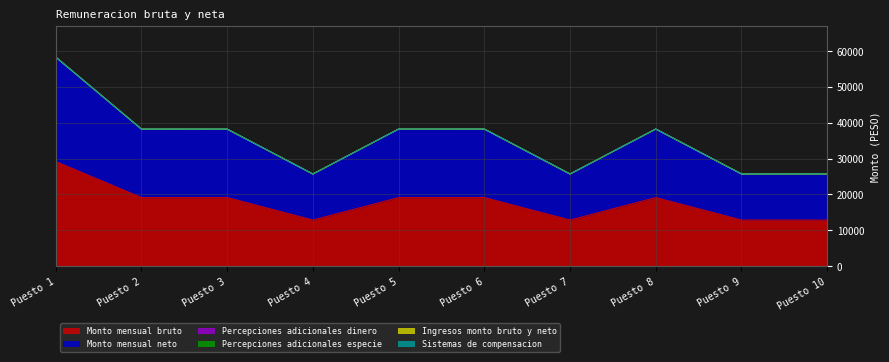

Reading left to right, what are all the values shown in this chart?

Monto mensual bruto: Puesto 1=29143.8	Puesto 2=19099.0	Puesto 3=19099.0	Puesto 4=12831.0	Puesto 5=19099.0	Puesto 6=19099.0	Puesto 7=12831.0	Puesto 8=19099.0	Puesto 9=12831.0	Puesto 10=12831.0
Monto mensual neto: Puesto 1=29143.8	Puesto 2=19099.0	Puesto 3=19099.0	Puesto 4=12831.0	Puesto 5=19099.0	Puesto 6=19099.0	Puesto 7=12831.0	Puesto 8=19099.0	Puesto 9=12831.0	Puesto 10=12831.0
Percepciones adicionales dinero: Puesto 1=1.0	Puesto 2=2.0	Puesto 3=3.0	Puesto 4=4.0	Puesto 5=5.0	Puesto 6=6.0	Puesto 7=7.0	Puesto 8=8.0	Puesto 9=9.0	Puesto 10=10.0
Percepciones adicionales especie: Puesto 1=1.0	Puesto 2=2.0	Puesto 3=3.0	Puesto 4=4.0	Puesto 5=5.0	Puesto 6=6.0	Puesto 7=7.0	Puesto 8=8.0	Puesto 9=9.0	Puesto 10=10.0
Ingresos monto bruto y neto: Puesto 1=1.0	Puesto 2=2.0	Puesto 3=3.0	Puesto 4=4.0	Puesto 5=5.0	Puesto 6=6.0	Puesto 7=7.0	Puesto 8=8.0	Puesto 9=9.0	Puesto 10=10.0
Sistemas de compensacion: Puesto 1=1.0	Puesto 2=2.0	Puesto 3=3.0	Puesto 4=4.0	Puesto 5=5.0	Puesto 6=6.0	Puesto 7=7.0	Puesto 8=8.0	Puesto 9=9.0	Puesto 10=10.0